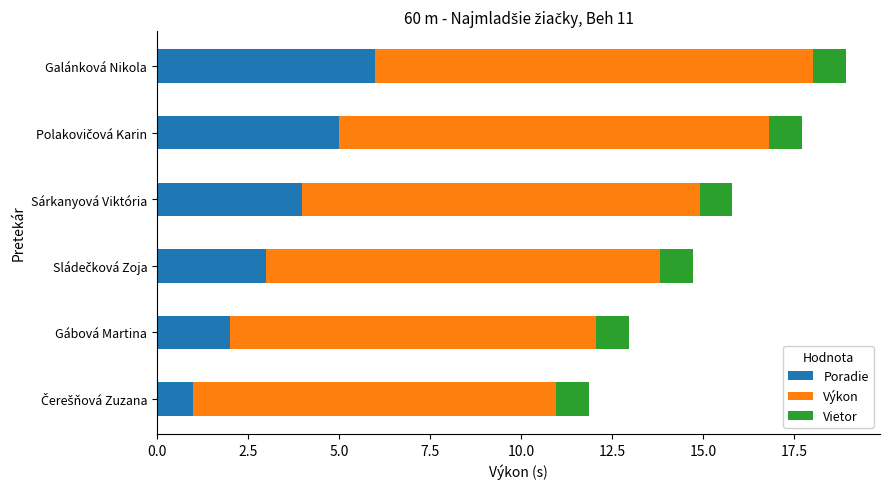

What is the total value across all series at Galánková Nikola?

18.9